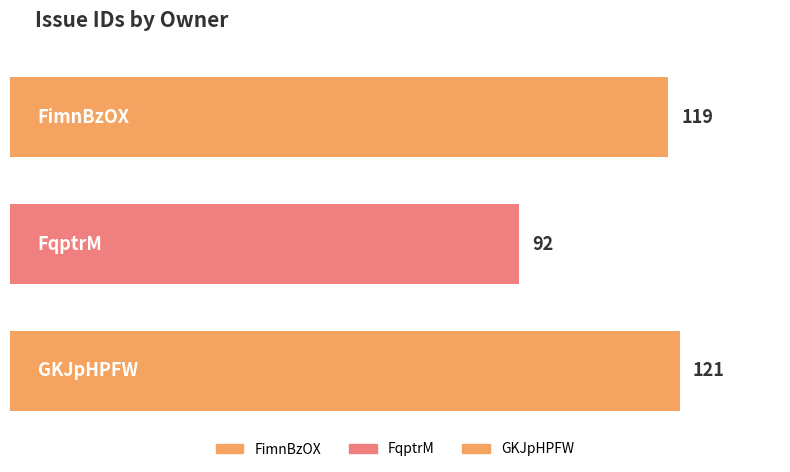

What is the label of the 3rd bar from the right?

FimnBzOX